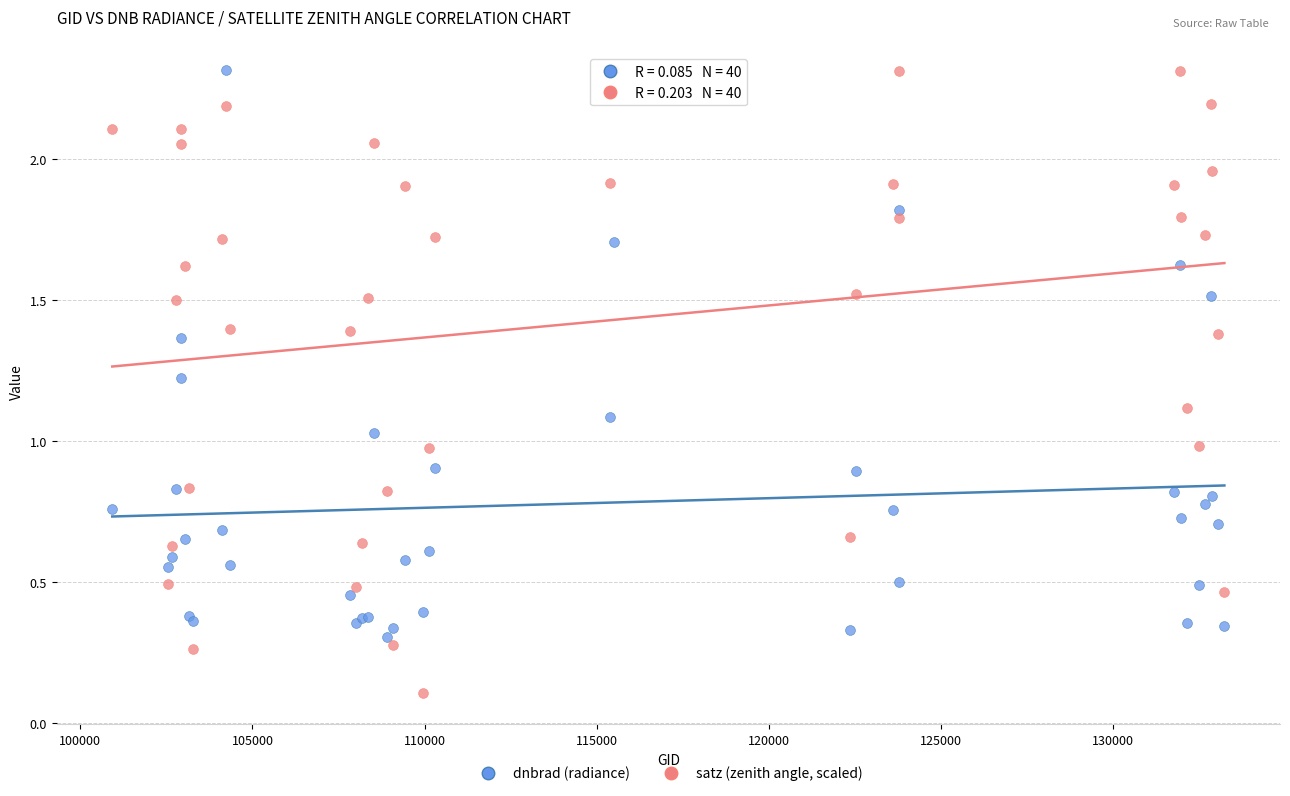

What is the X range (max minus min) for the scatter plot?

32293.0